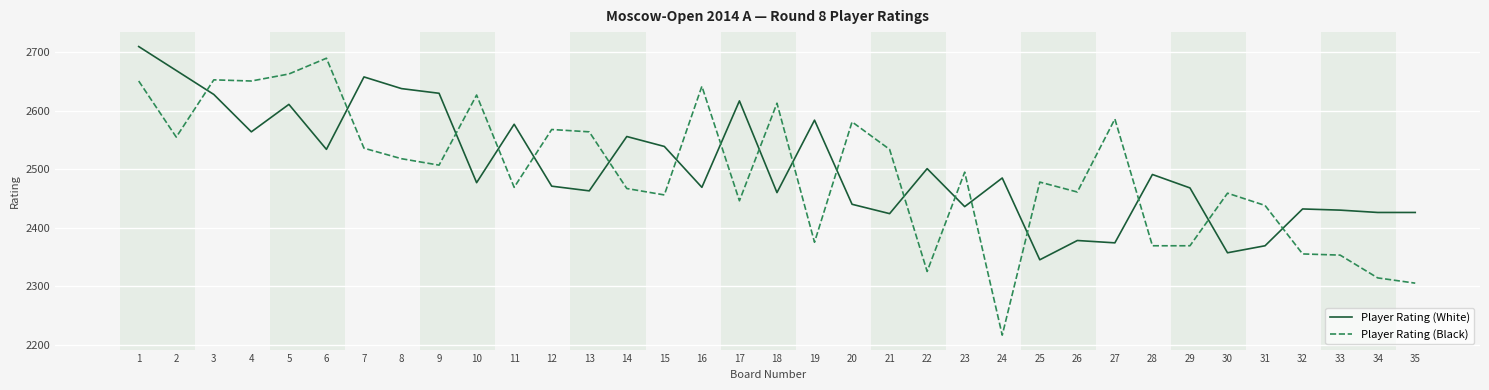

True or false: Player Rating (Black) and Player Rating (White) intersect in this chart.

True